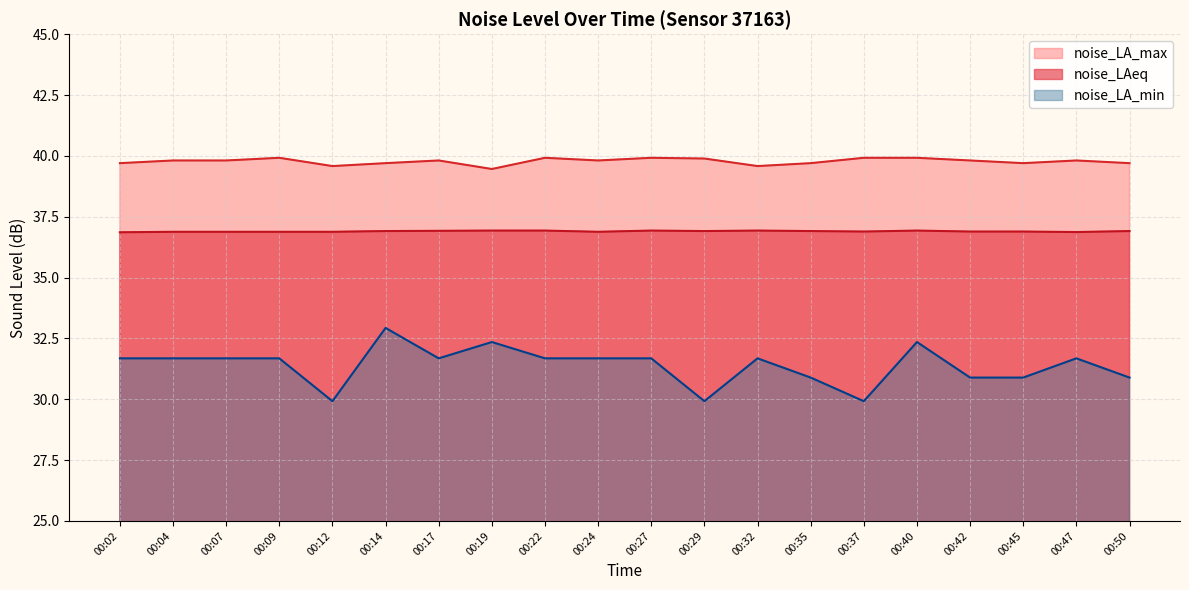

At which category is the sum across all series the highest?

00:14